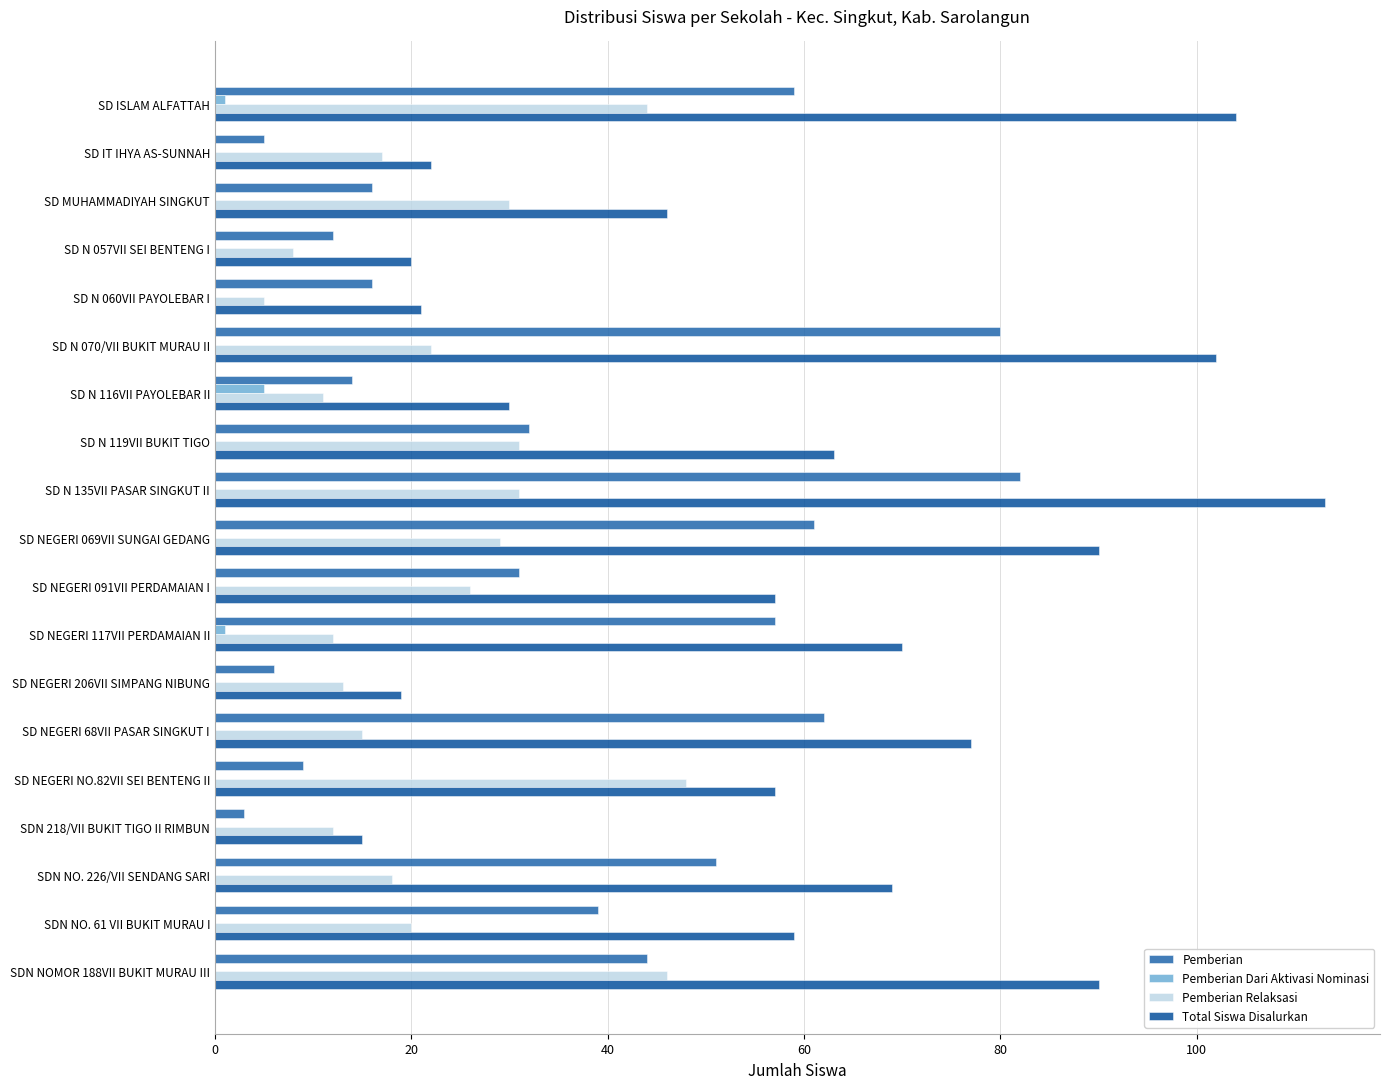

Rank the series by their average value, from lowest to highest.

Pemberian Dari Aktivasi Nominasi, Pemberian Relaksasi, Pemberian, Total Siswa Disalurkan